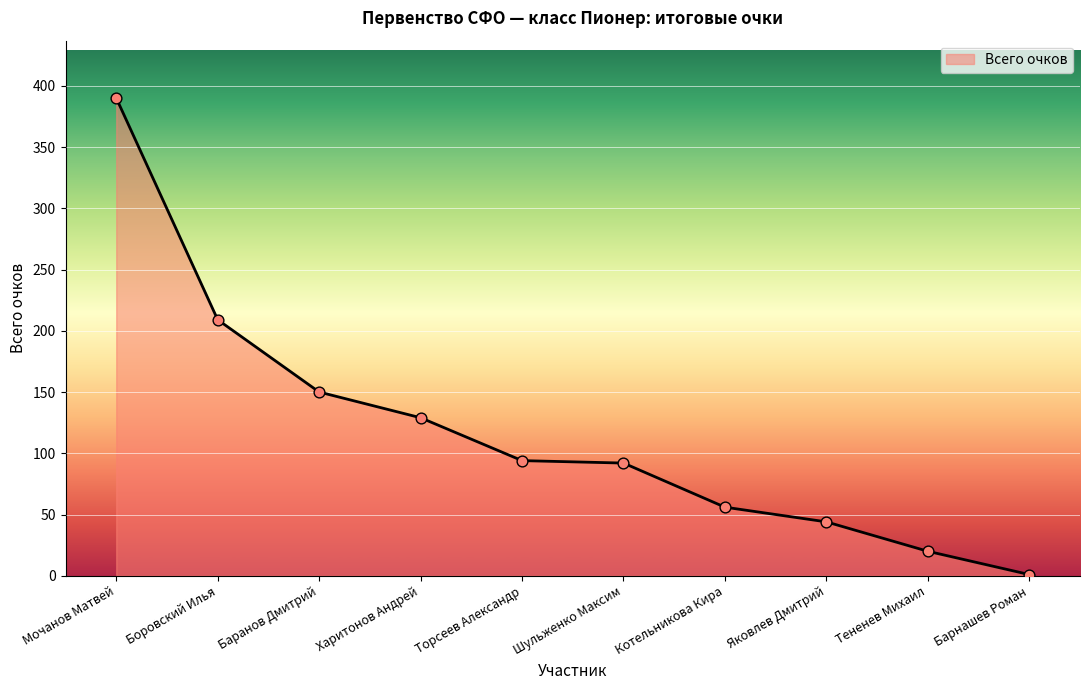

What is the change in value from Шульженко Максим to Котельникова Кира?

-36